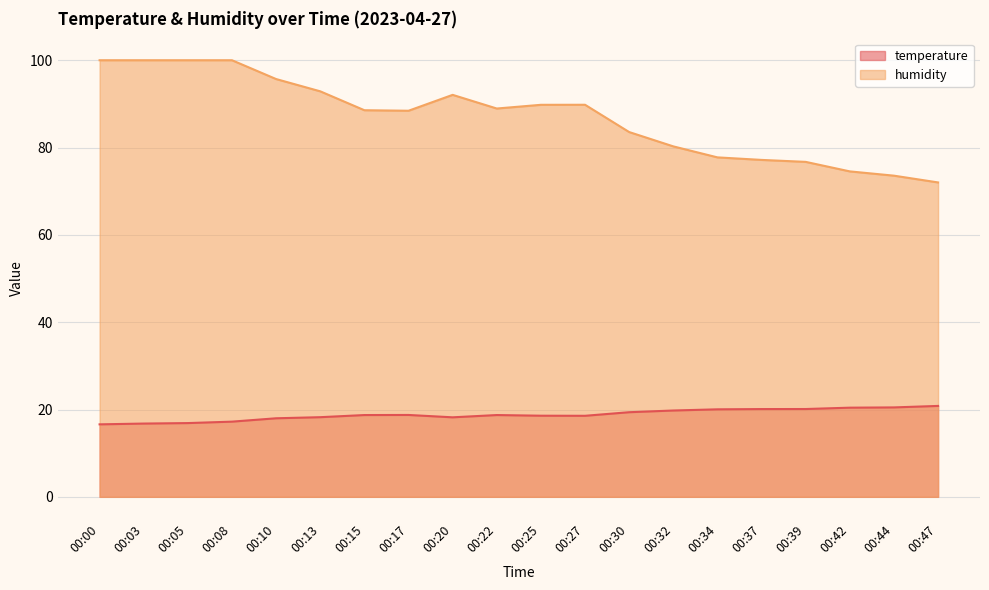

Which label corresponds to the largest value in the chart?

00:00